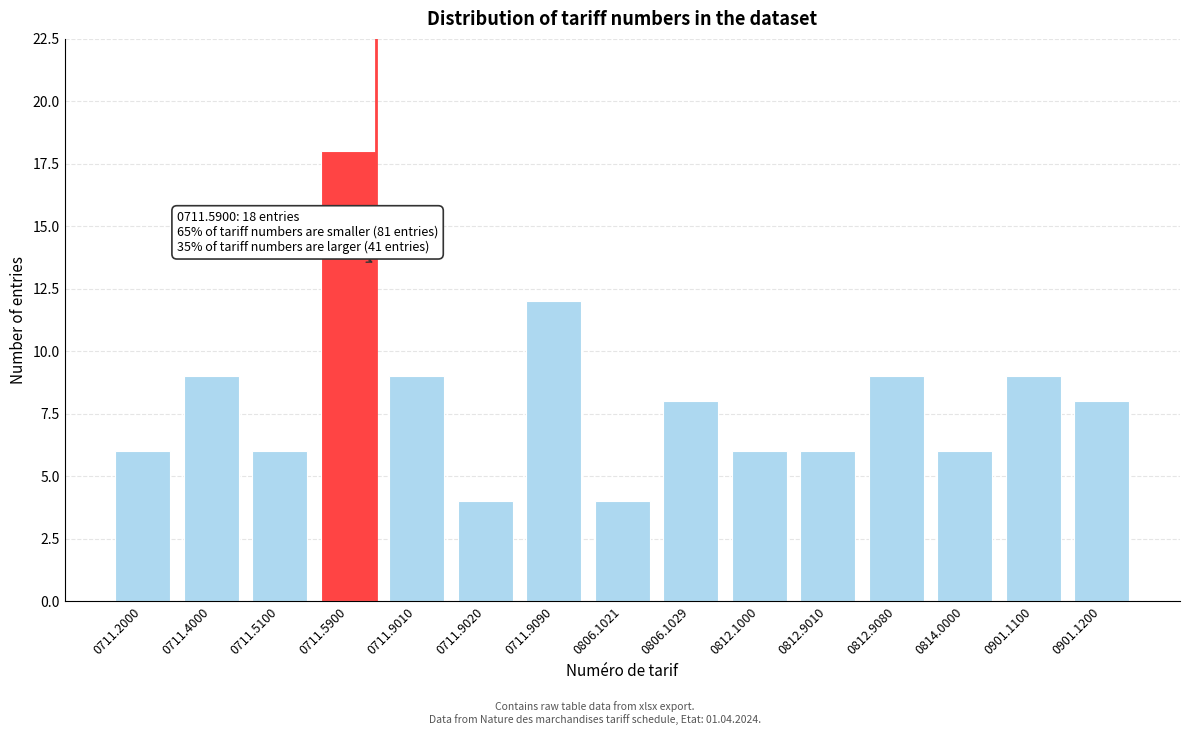

Reading left to right, list all the values displayed in this chart.

0711.2000=6	0711.4000=9	0711.5100=6	0711.5900=18	0711.9010=9	0711.9020=4	0711.9090=12	0806.1021=4	0806.1029=8	0812.1000=6	0812.9010=6	0812.9080=9	0814.0000=6	0901.1100=9	0901.1200=8